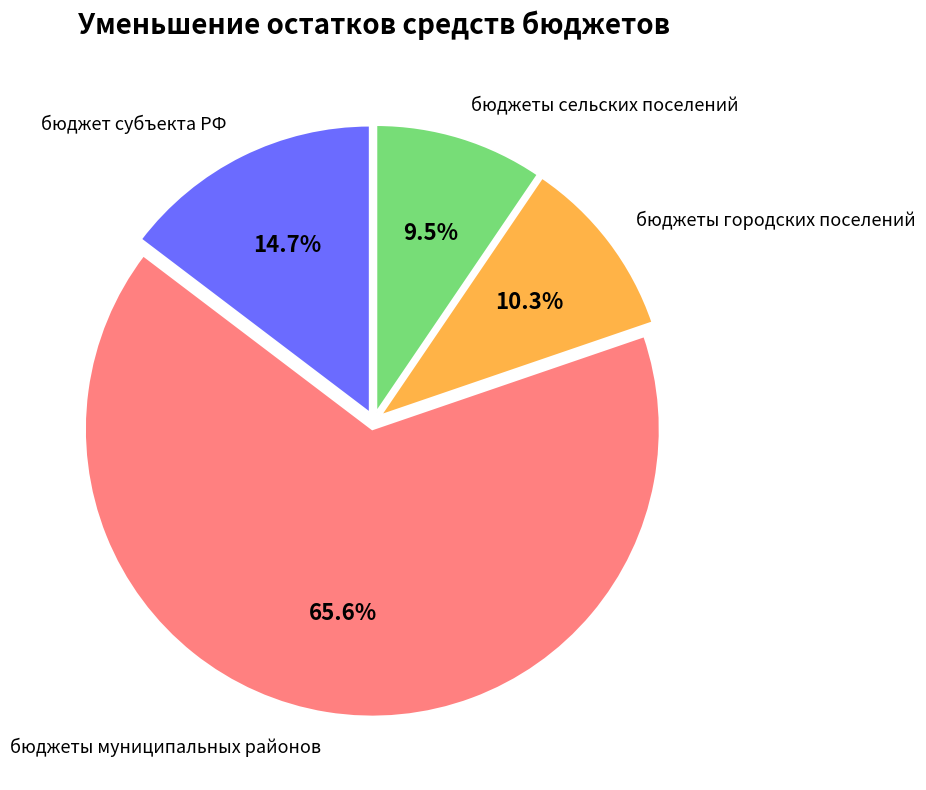

What is the majority slice?

бюджеты муниципальных районов